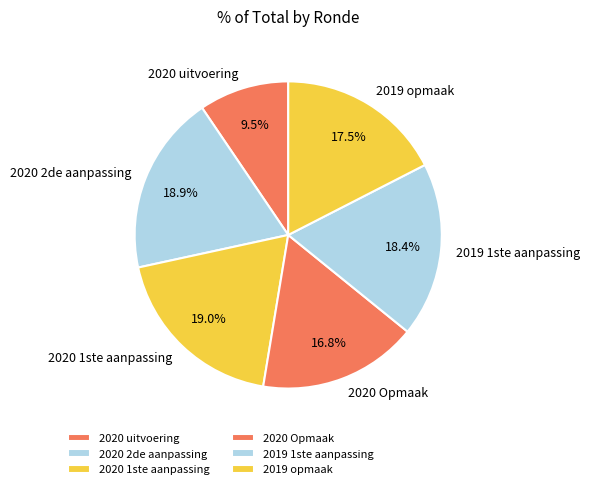

Combined, do 2020 2de aanpassing and 2019 opmaak account for over 50%?

No